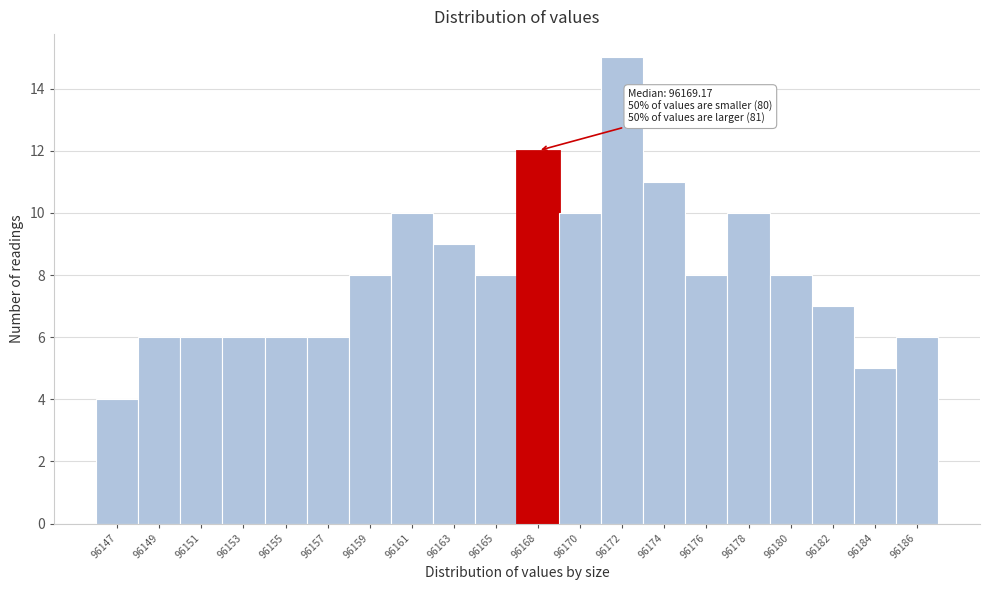

Reading left to right, extract all data points from this chart.

96147=4	96149=6	96151=6	96153=6	96155=6	96157=6	96159=8	96161=10	96163=9	96165=8	96168=12	96170=10	96172=15	96174=11	96176=8	96178=10	96180=8	96182=7	96184=5	96186=6